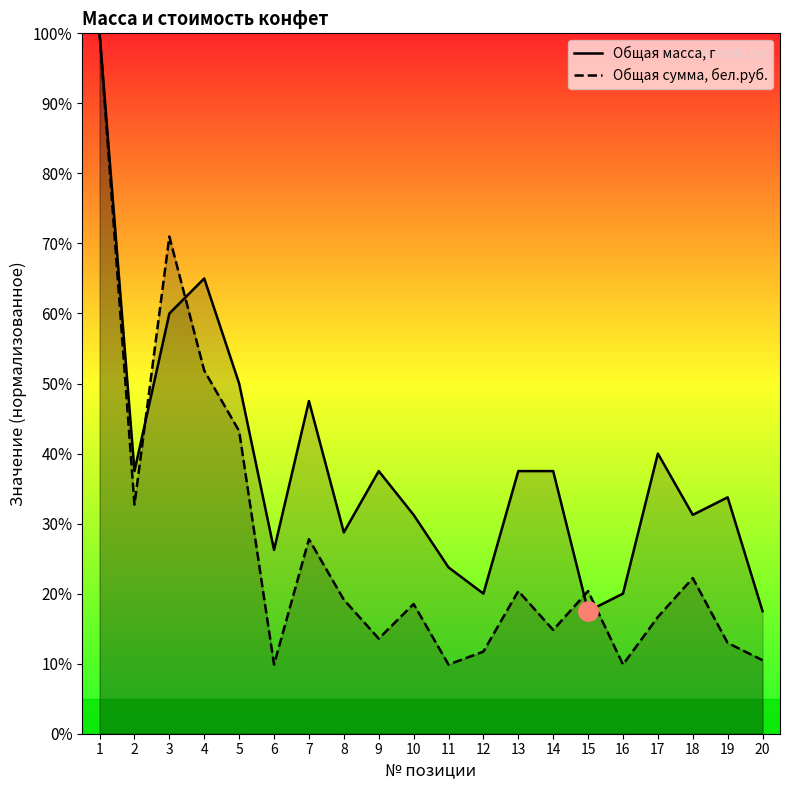

The value of Общая сумма, бел.руб. at 4 is 51.9. True or false?

True